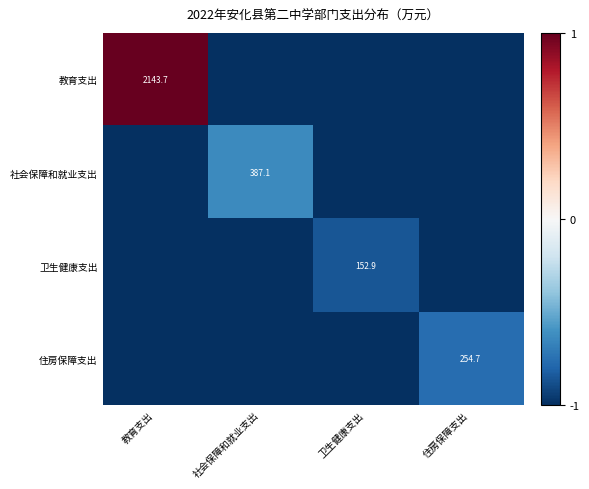

At 社会保障和就业支出, list the series in order from largest to smallest.

社会保障和就业支出, 教育支出, 卫生健康支出, 住房保障支出